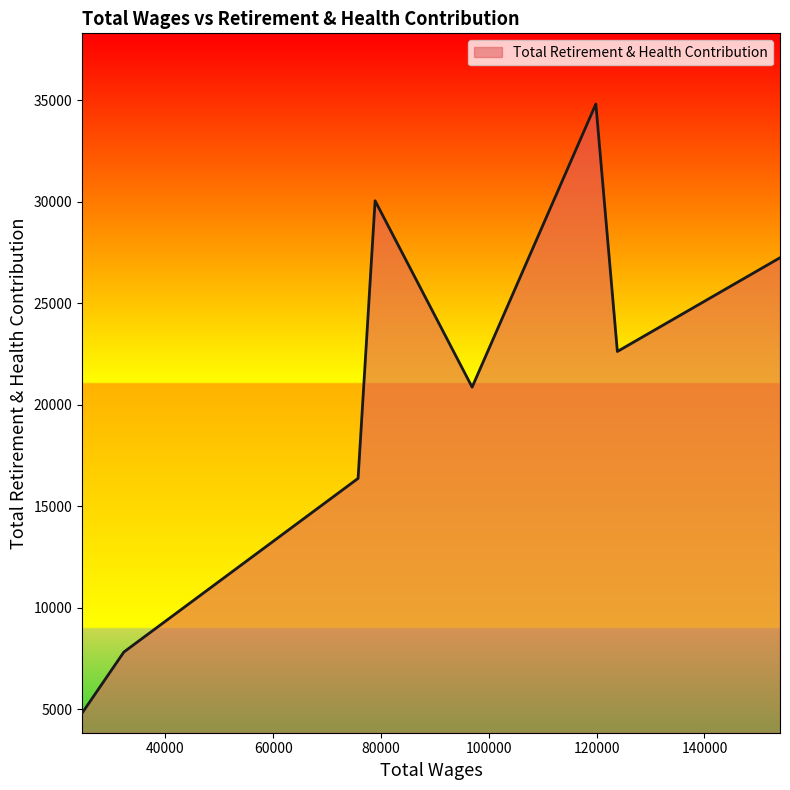

What is the smallest value displayed?

4815